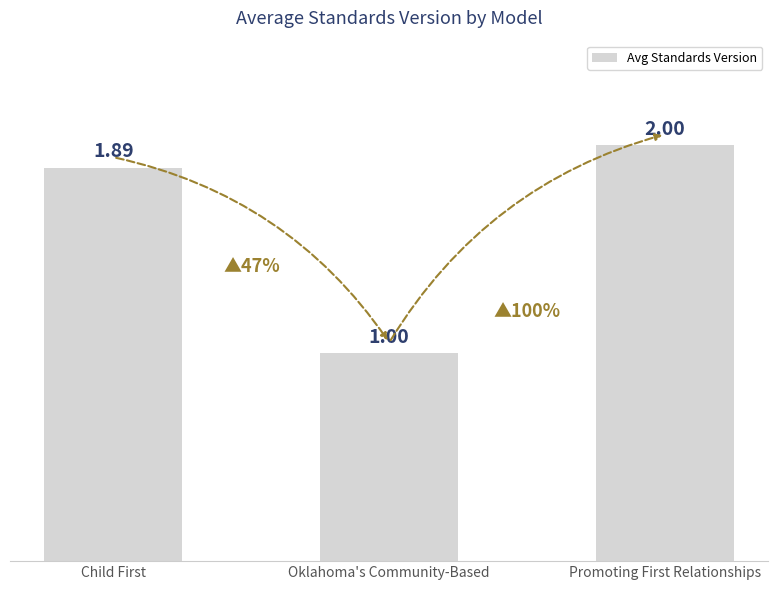

Is it true that the value at Promoting First Relationships is 2.0?

True